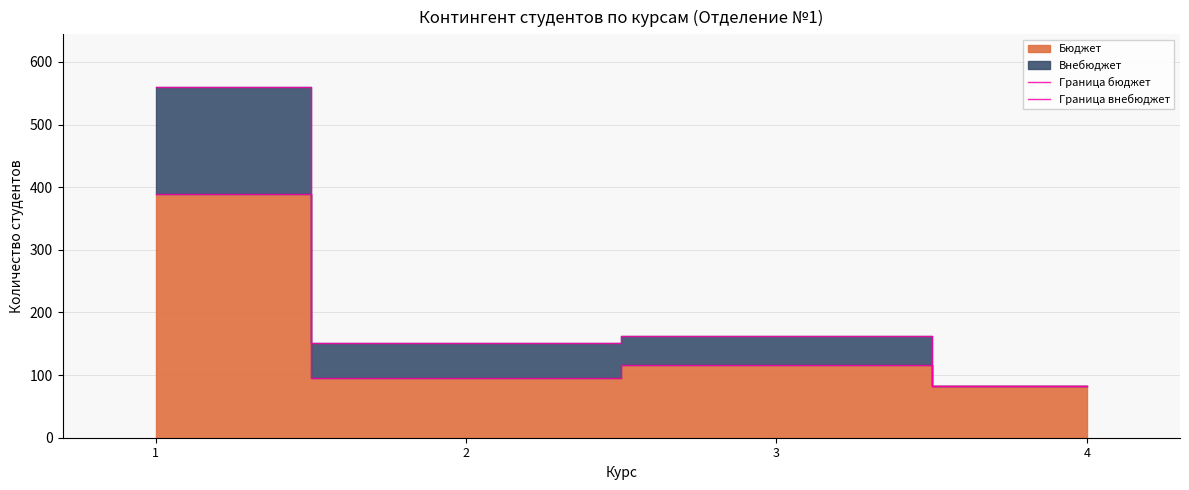

True or false: Граница бюджет and Граница внебюджет cross at least once.

False